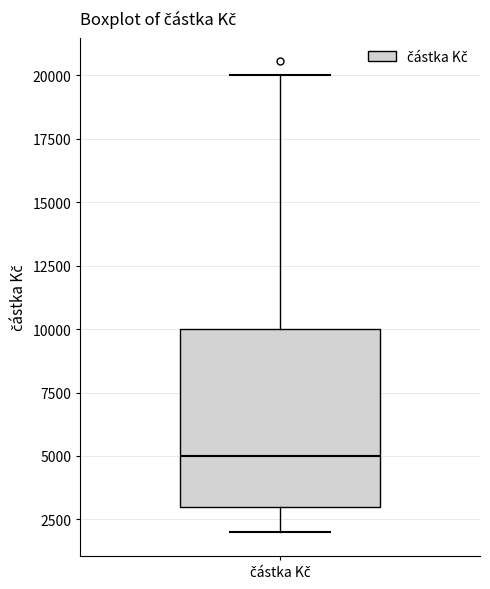

Where does the upper whisker of the box for částka Kč end on the y-axis? The values are not printed on the chart, so give them approximately, as read against the axis.

20000